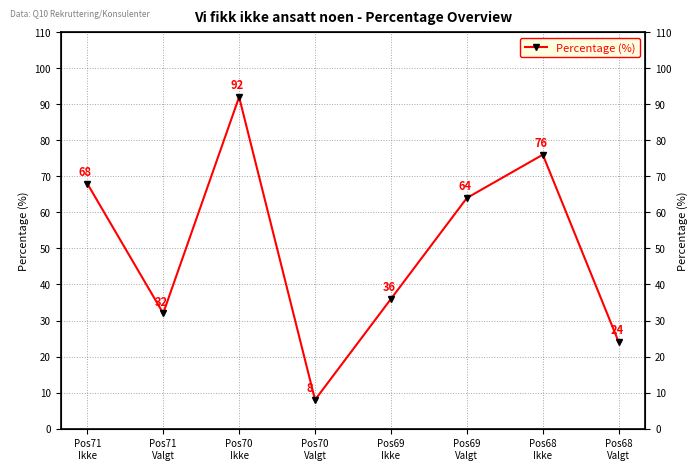

What is the maximum value shown in the chart?

92